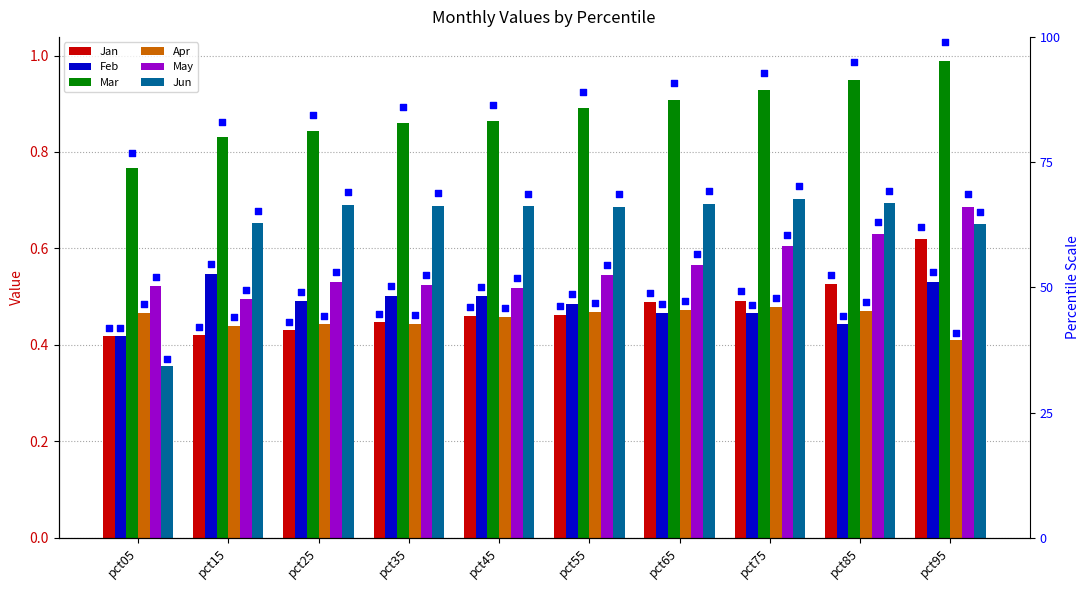

Which series has the largest total across all categories?

Mar